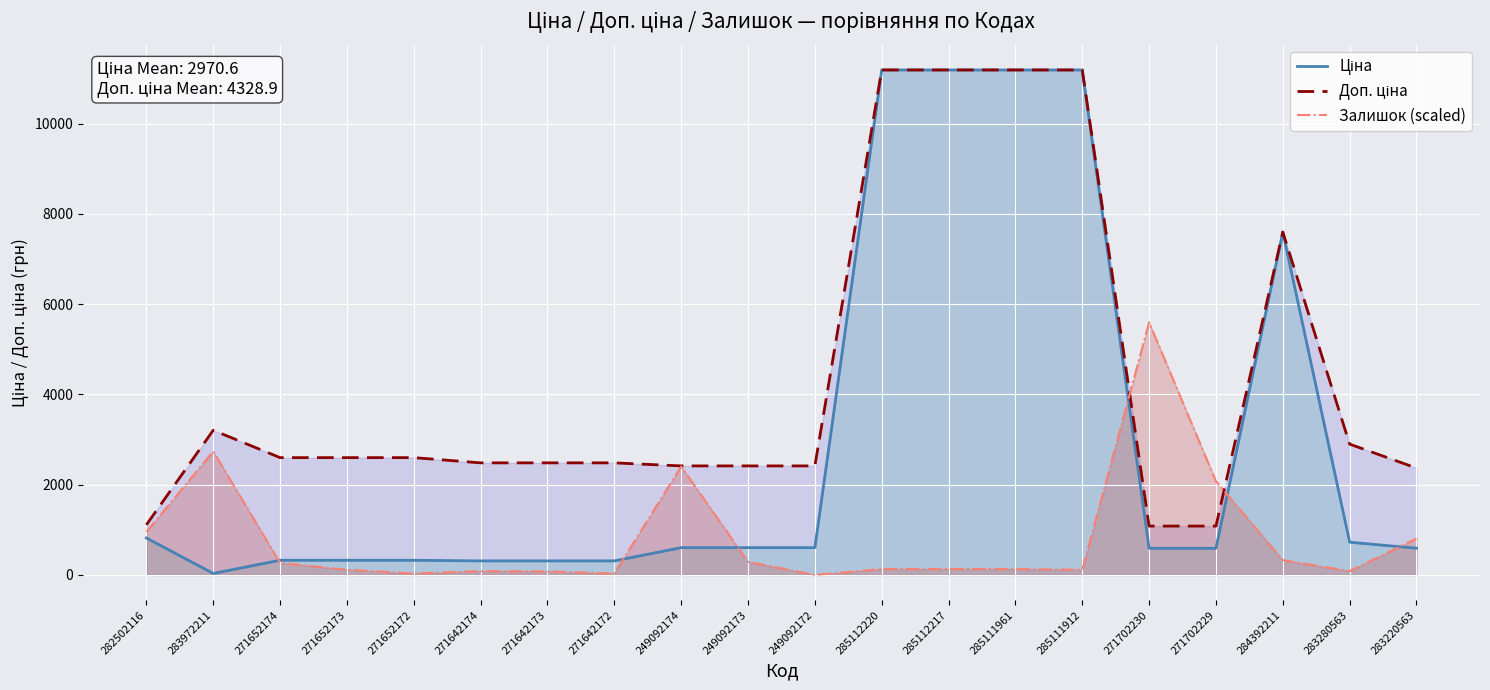

What is the sum of all Залишок (scaled) values?

16364.2